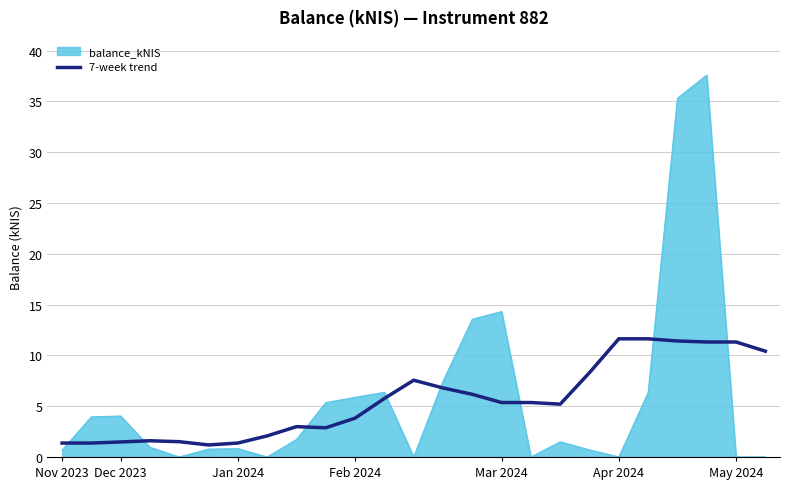

How many lines are shown in the chart?

2